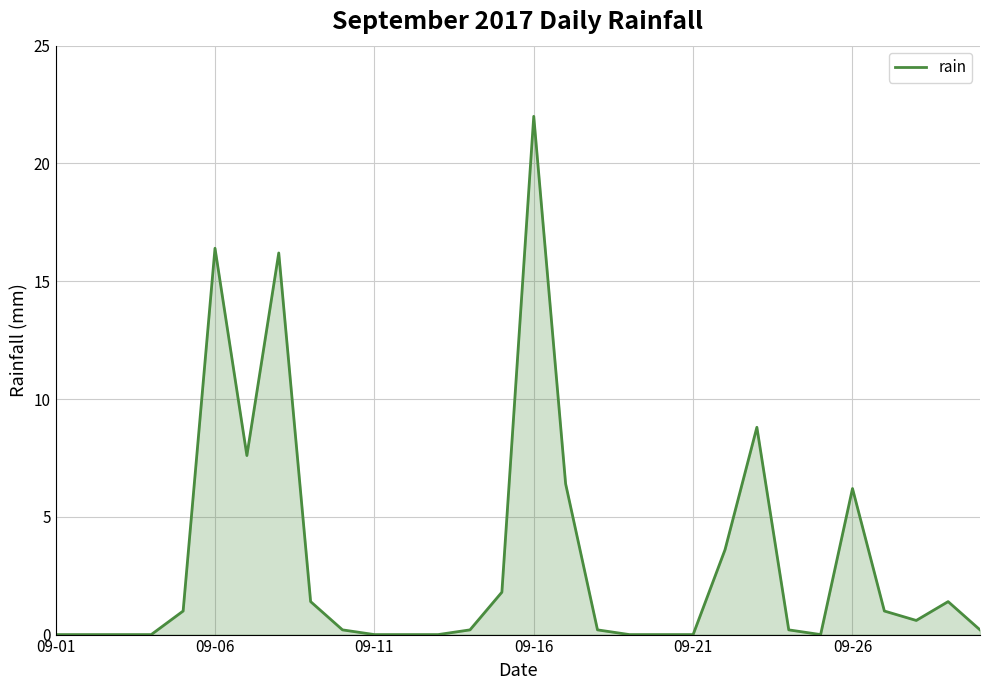

Does the chart display data point markers on the line(s)?

No